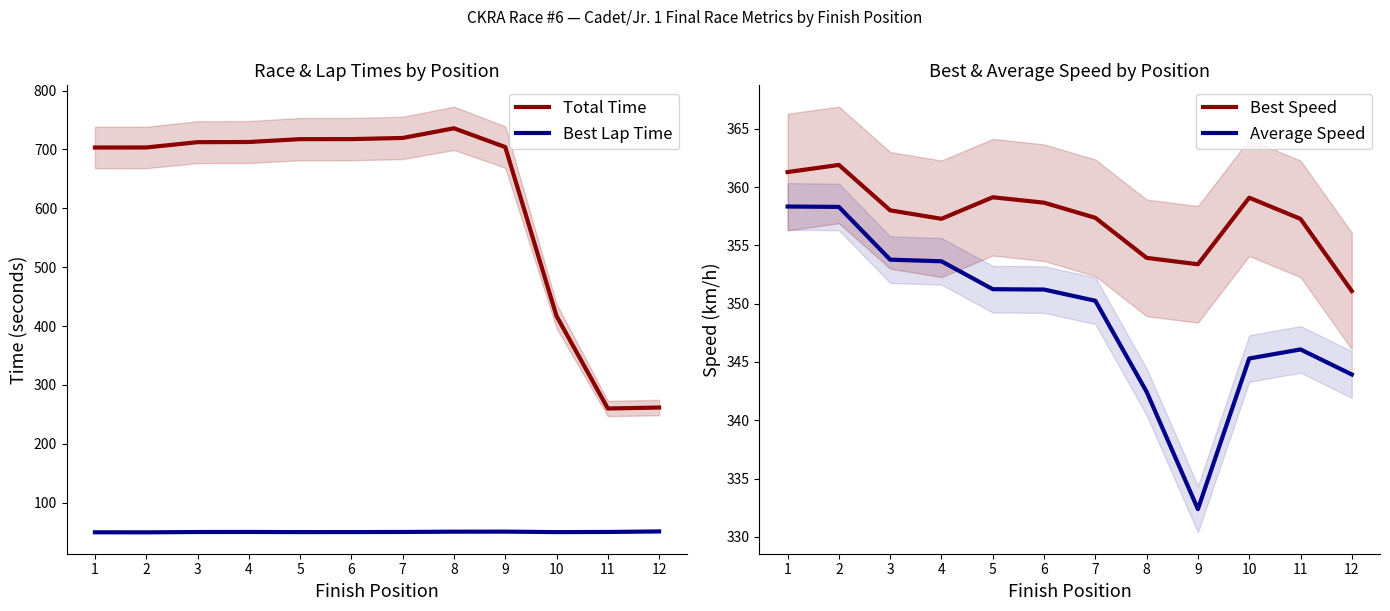

How many data points in Total Time are less than 712?

6